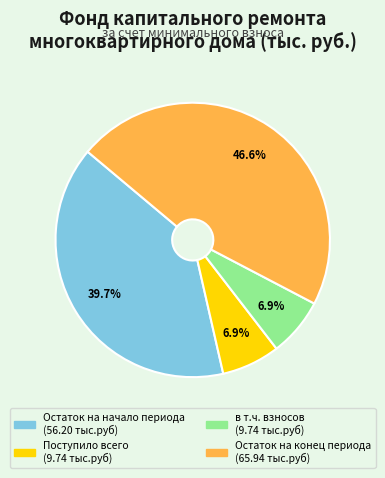

Is there any slice that represents more than half of the pie?

No